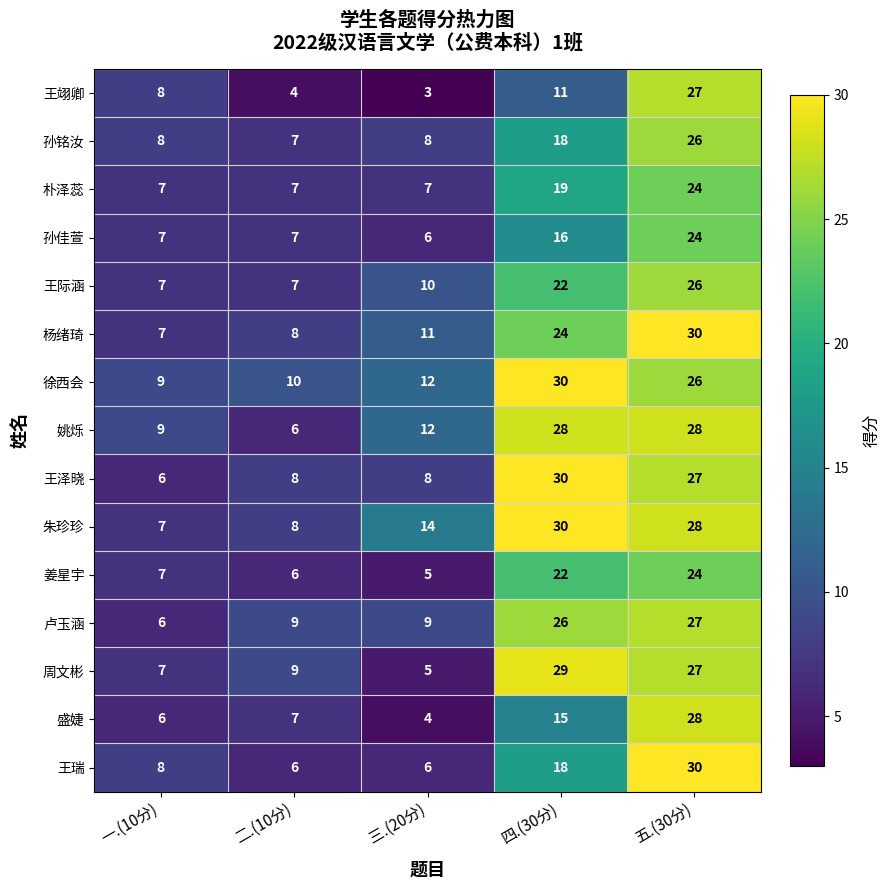

List the labels in order of 徐西会 value, largest first.

四.(30分), 五.(30分), 三.(20分), 二.(10分), 一.(10分)